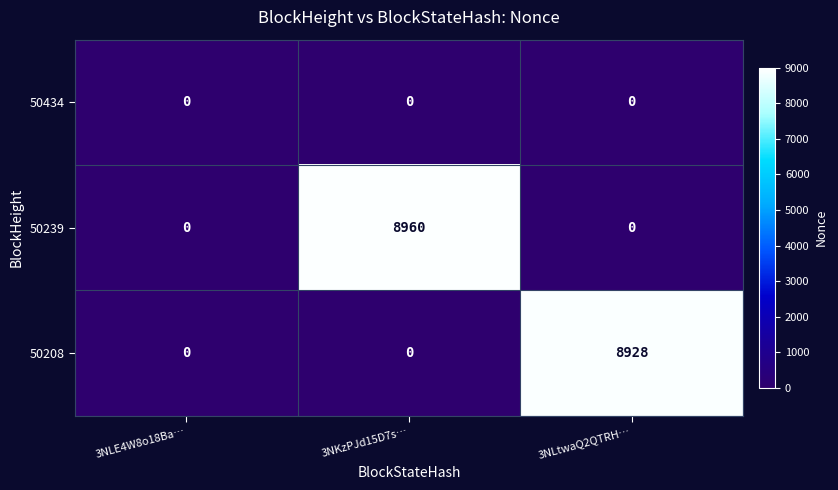

What value does the 50239 series have at 3NKzPJd15D7s…, to the nearest 100?

9000